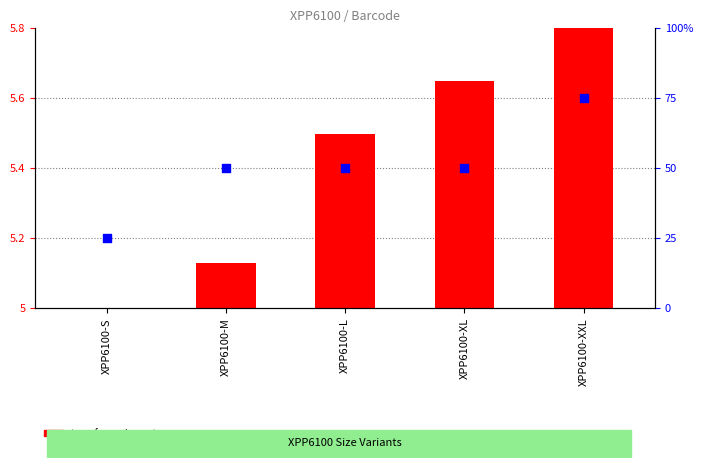

What is the ratio of the value at XPP6100-XXL to the value at XPP6100-S?

3.0